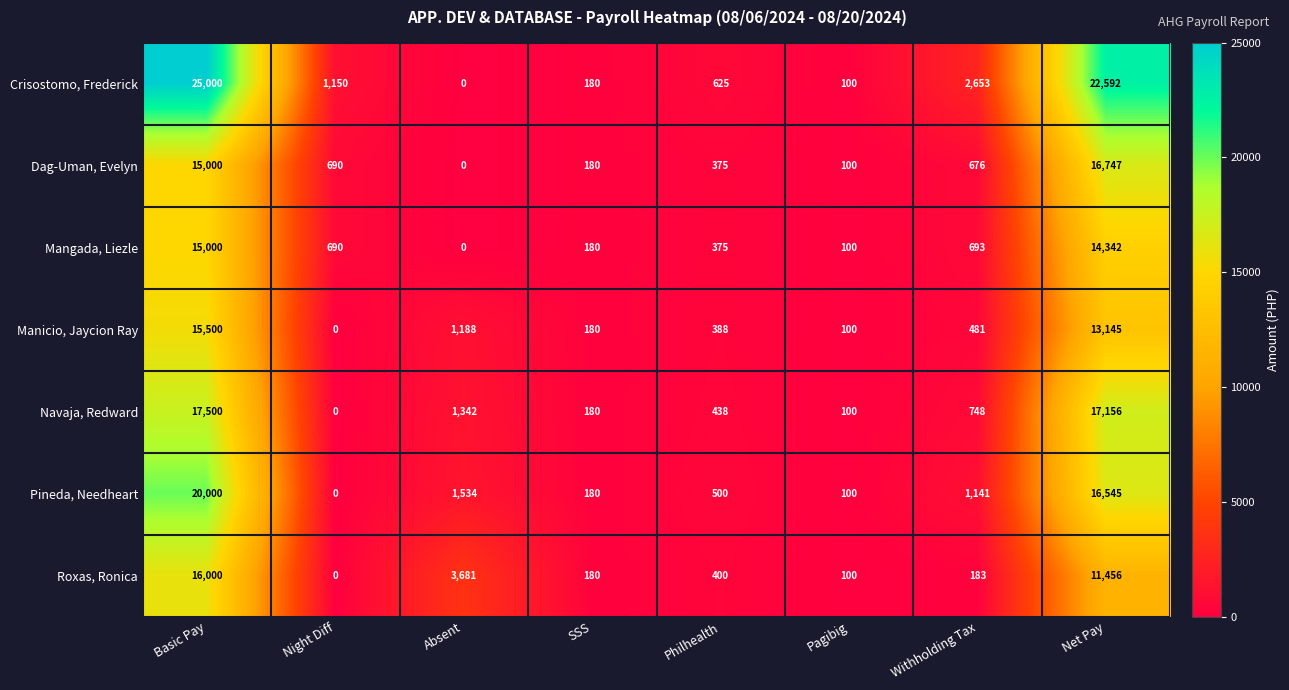

What is the spread (max minus min) of values at Night Diff?

1150